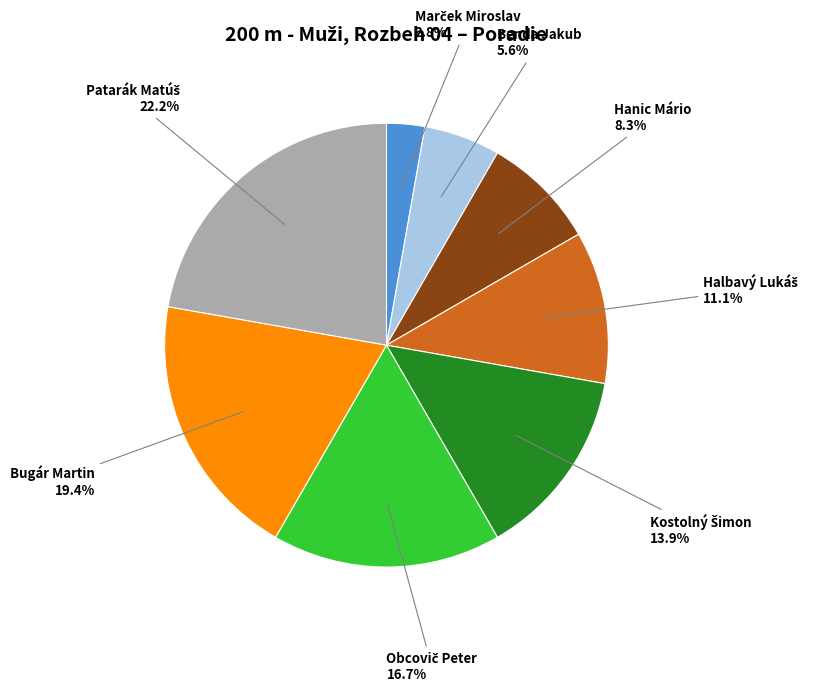

Is there any slice that represents more than half of the pie?

No